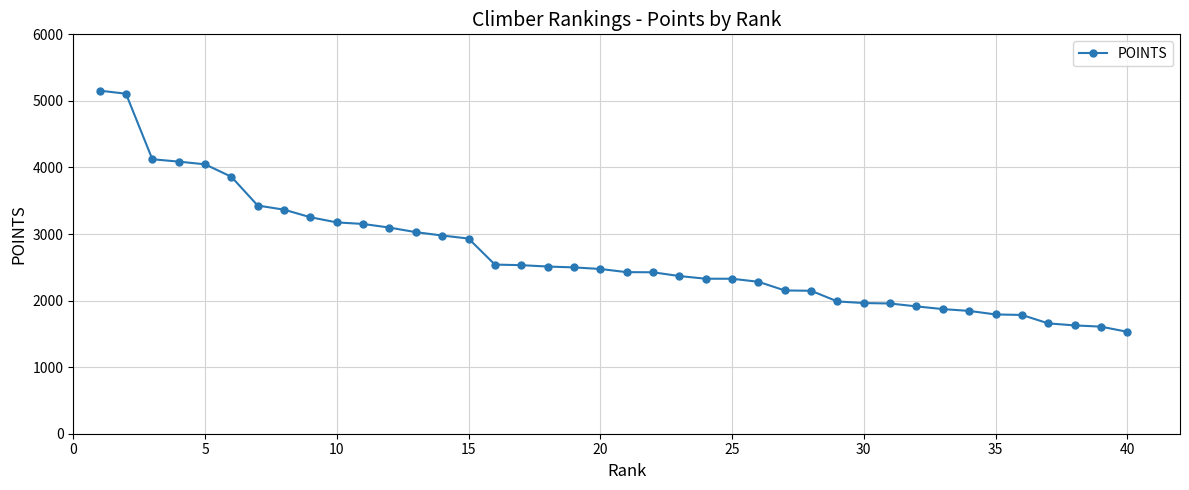

What is the maximum value shown in the chart?

5154.0